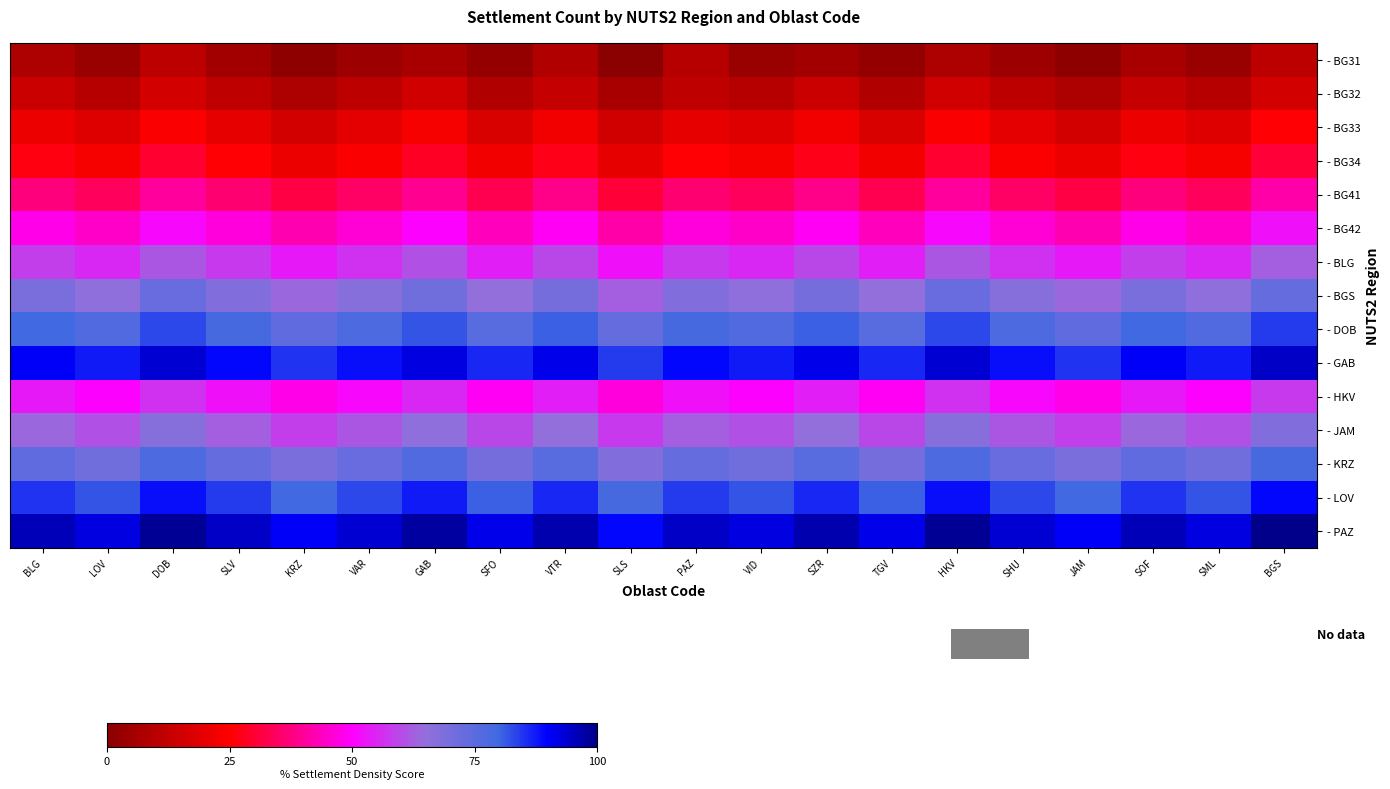

Which series has the largest total across all categories?

- PAZ